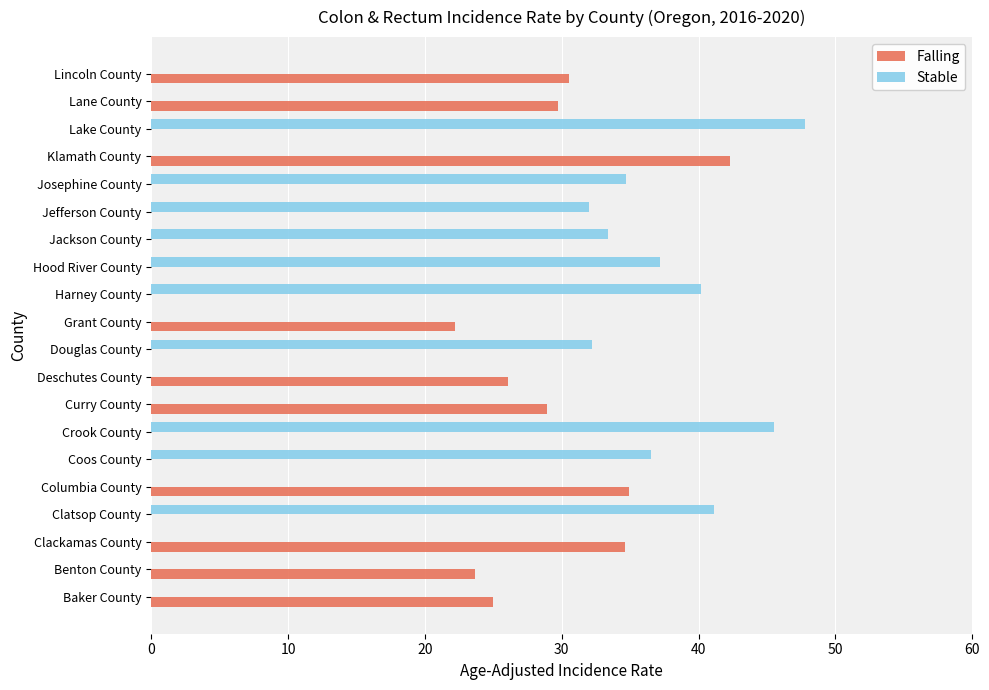

True or false: Stable has a value of 47.8 at Lake County.

True